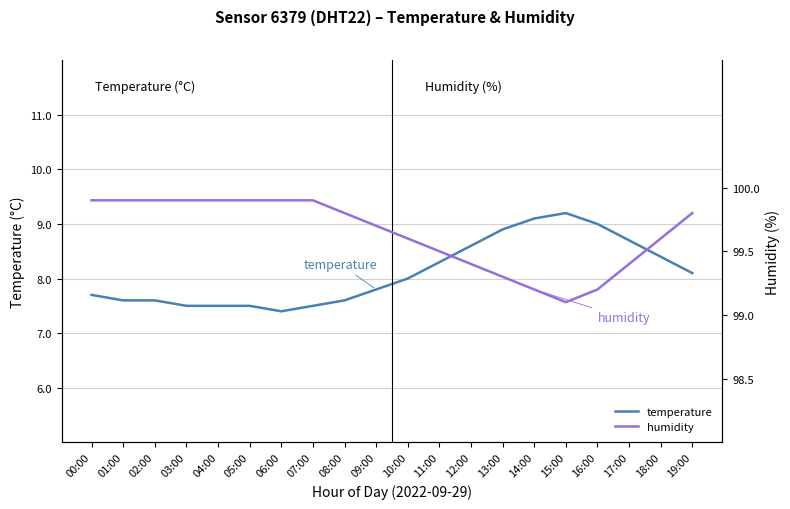

True or false: humidity and temperature cross at least once.

False